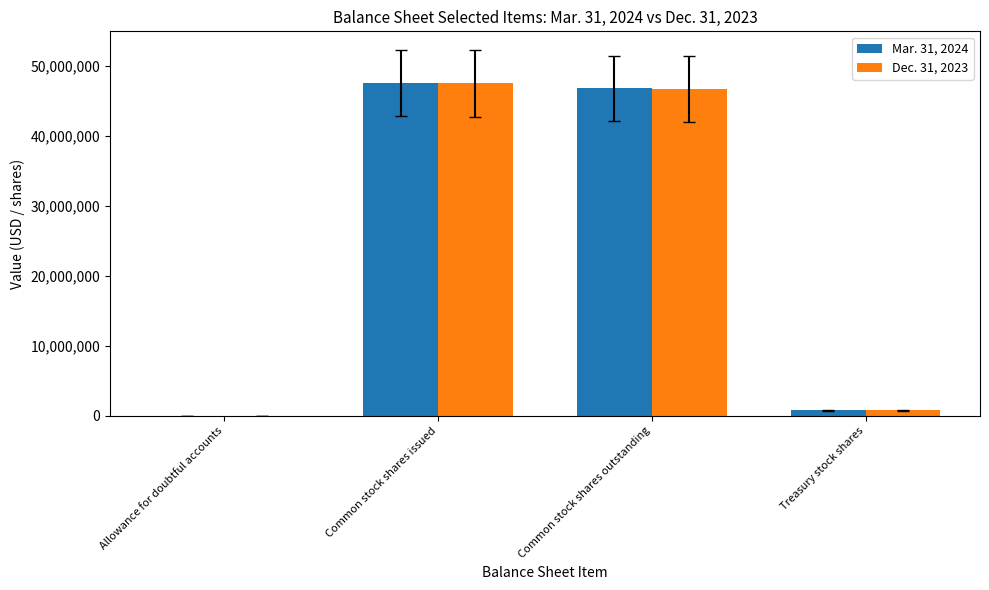

What is the maximum value shown in the chart?

47597864